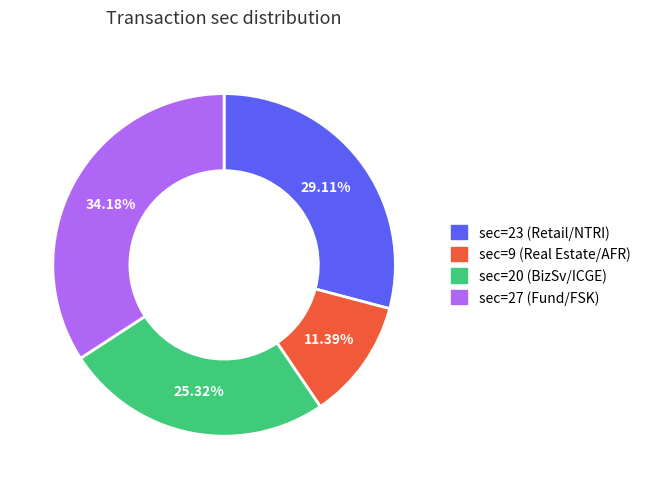

Does any single category account for the majority?

No